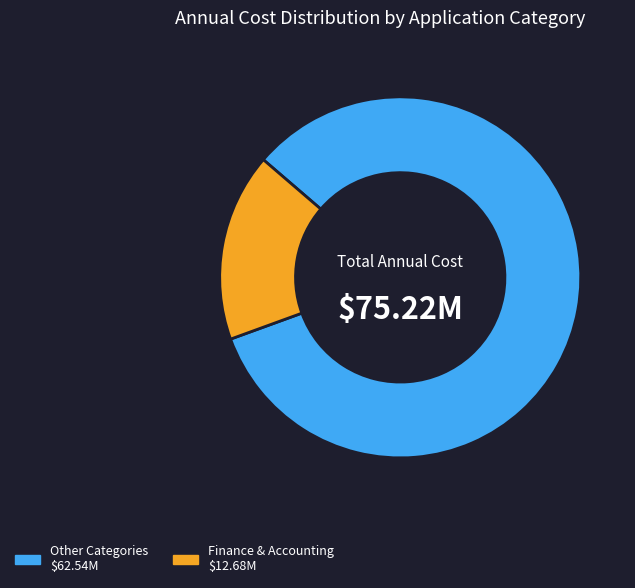

Is there a majority slice in this chart?

Yes